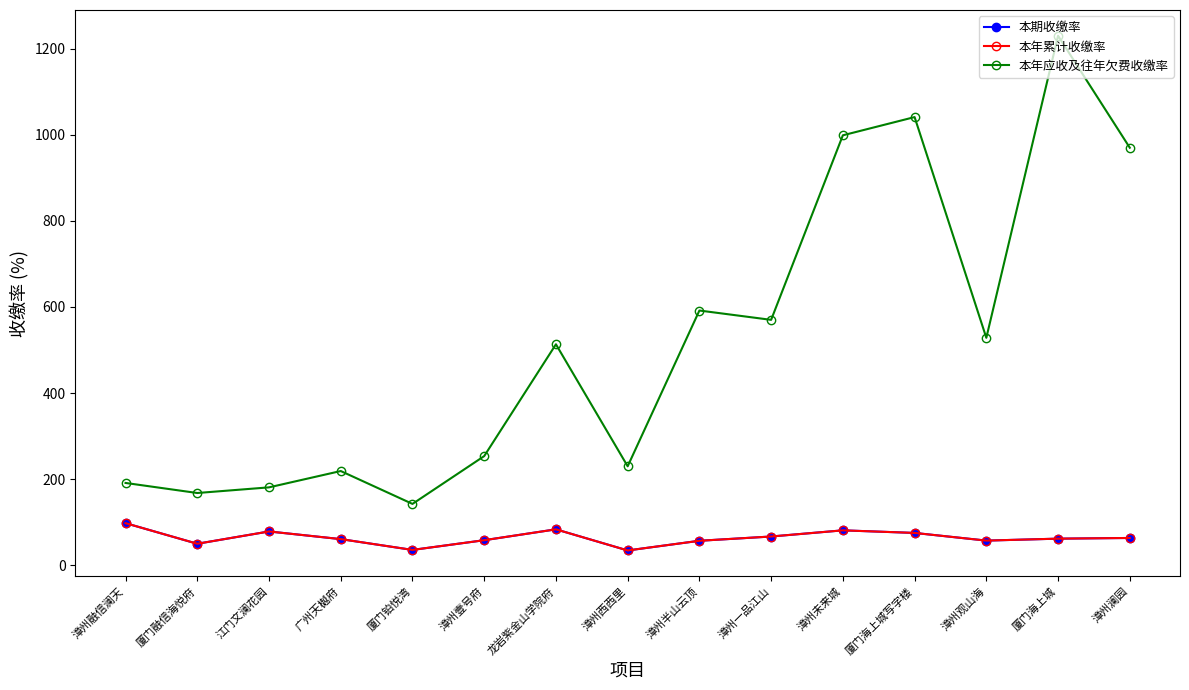

At how many categories does at least one series exceed 252?

9